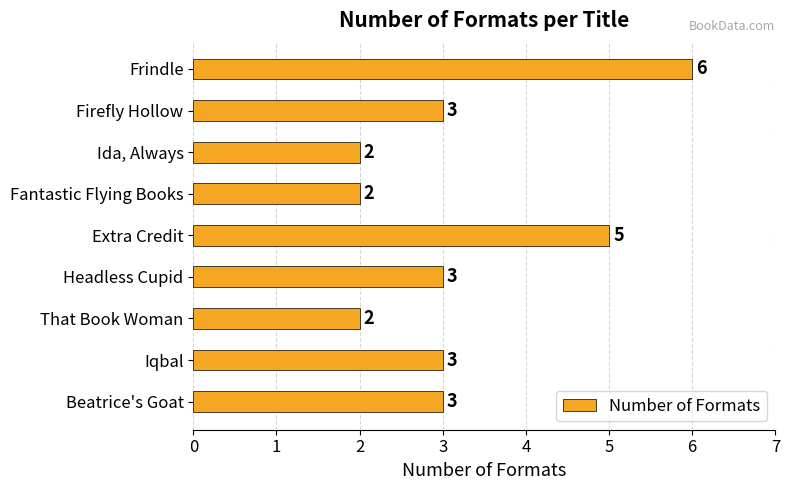

Count the values in the range 2 to 3.

7